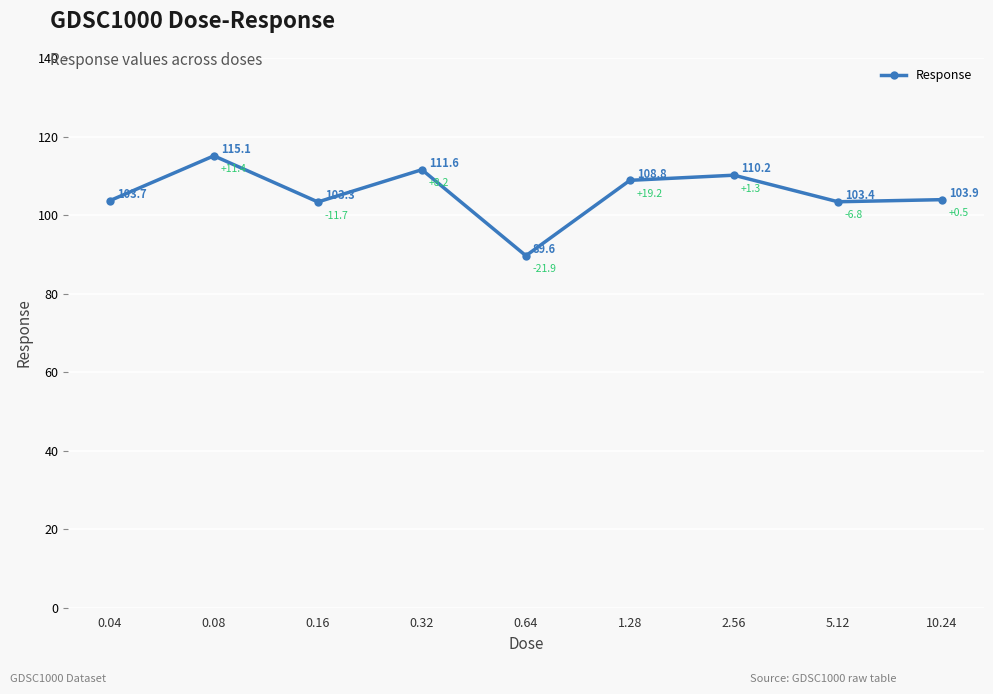

Where is the first local maximum?

0.08